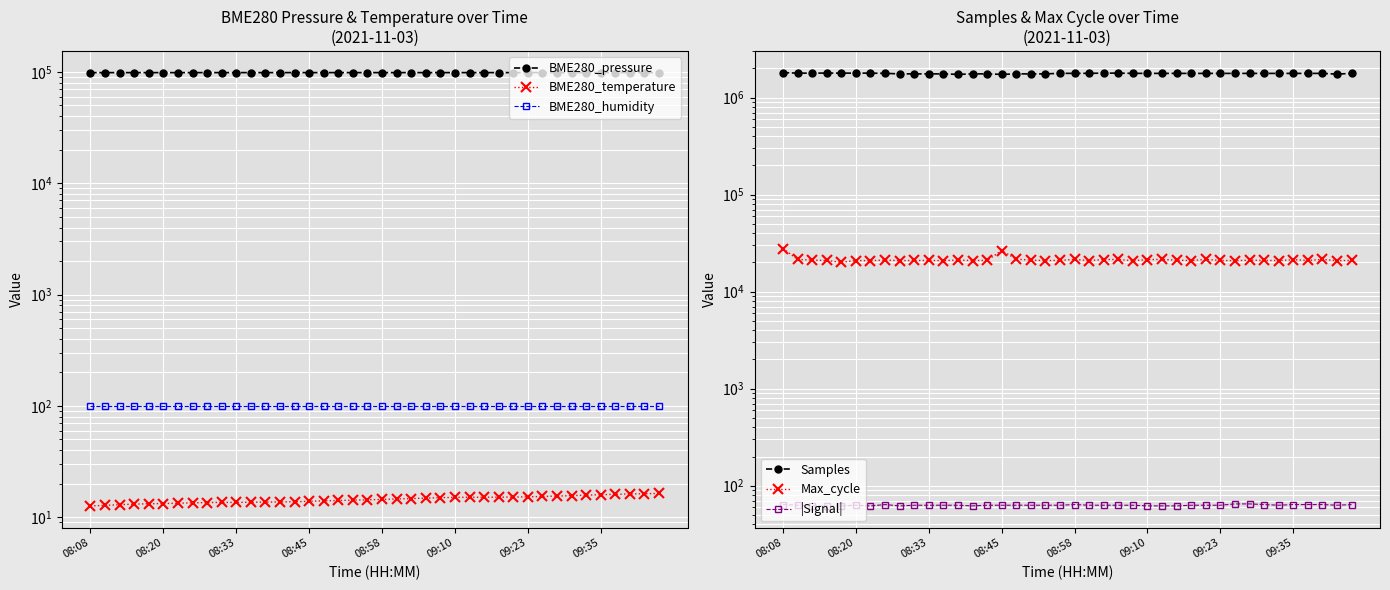

Between 19 and 39, which series saw the biggest shift?

Samples